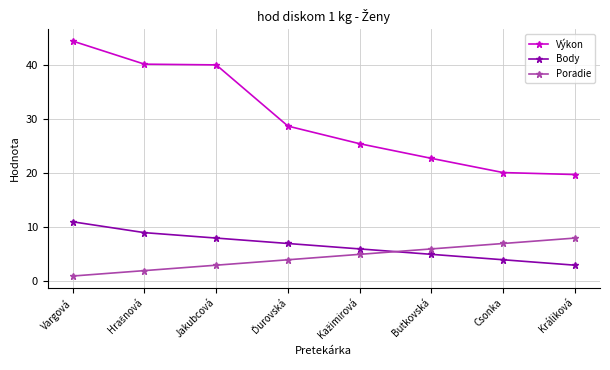

How many times do Poradie and Body cross each other?

1